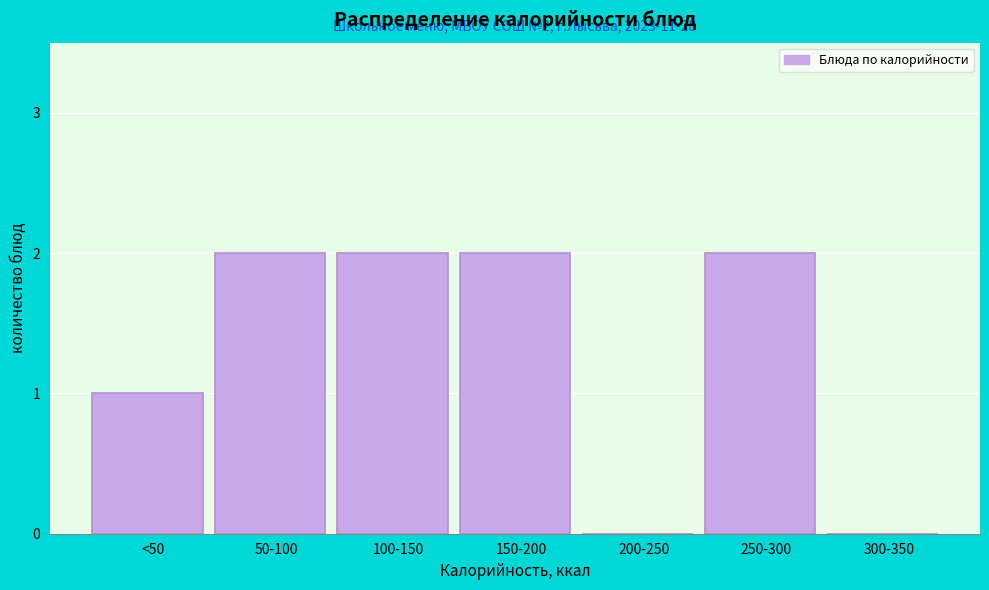

Reading right to left, extract all data points from this chart.

300-350=0	250-300=2	200-250=0	150-200=2	100-150=2	50-100=2	<50=1